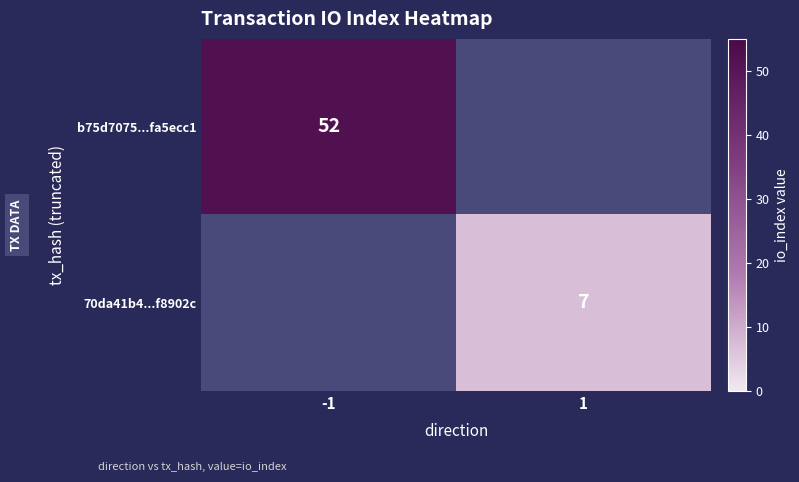

The value of b75d7075...fa5ecc1 at -1 is 86. True or false?

False